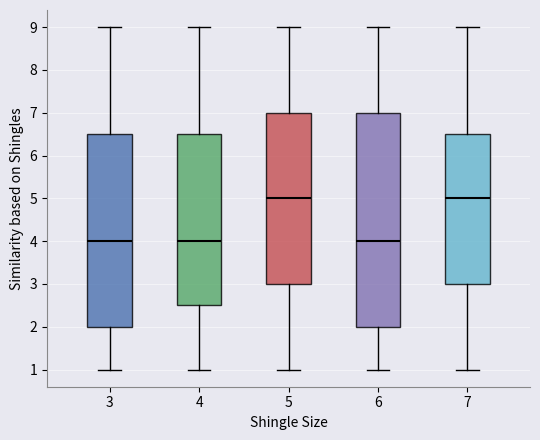

Reading left to right, transcribe this box plot: for each box, give where its median line is, the range the box spans, and where its two whiskers end, as read against the y-axis. The values are not printed on the chart, so give them approximately, as read against the axis.

3: median 4.0, box 2.0 to 6.5, whiskers 1.0 to 9.0
4: median 4.0, box 2.5 to 6.5, whiskers 1.0 to 9.0
5: median 5.0, box 3.0 to 7.0, whiskers 1.0 to 9.0
6: median 4.0, box 2.0 to 7.0, whiskers 1.0 to 9.0
7: median 5.0, box 3.0 to 6.5, whiskers 1.0 to 9.0